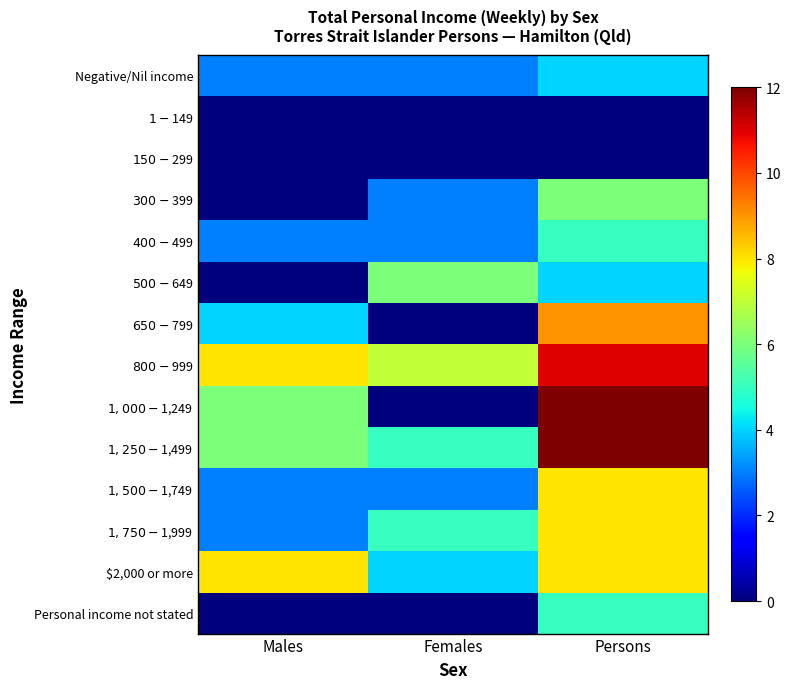

How many distinct data groups are displayed?

14